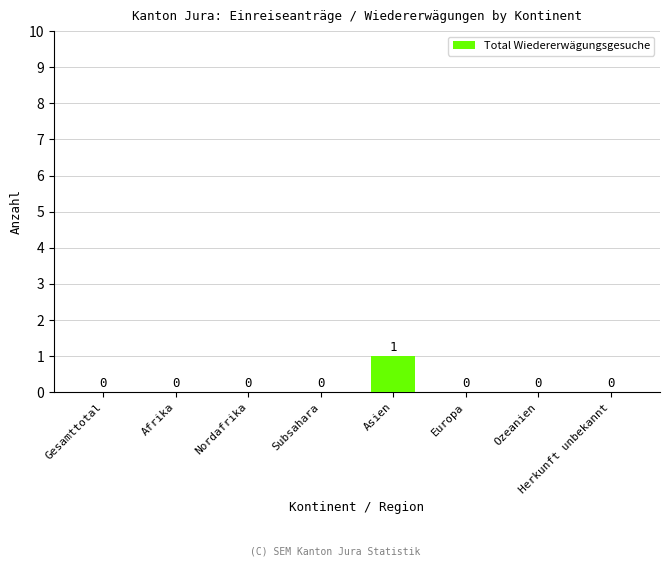

Which has a higher value, Subsahara or Asien?

Asien